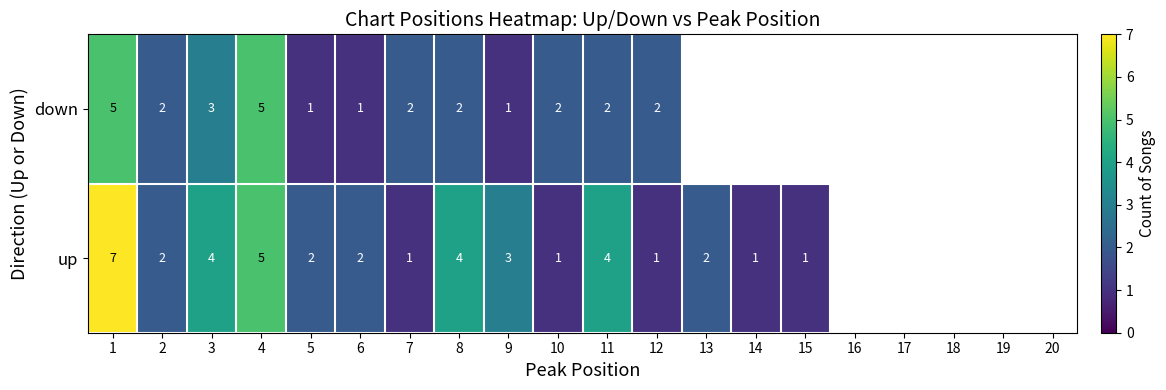

The value of up at 3 is 4. True or false?

True